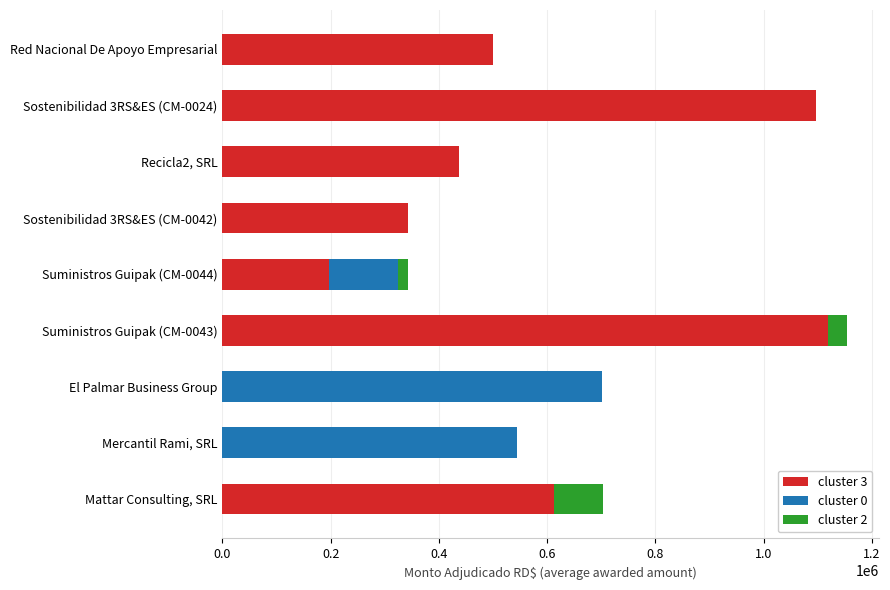

What is the maximum value for cluster 3?

1119859.2